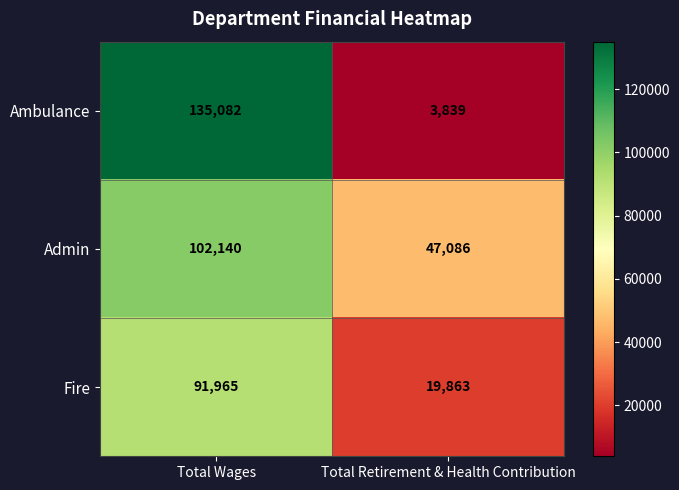

Is it true that Ambulance equals 5595 at Total Retirement & Health Contribution?

False